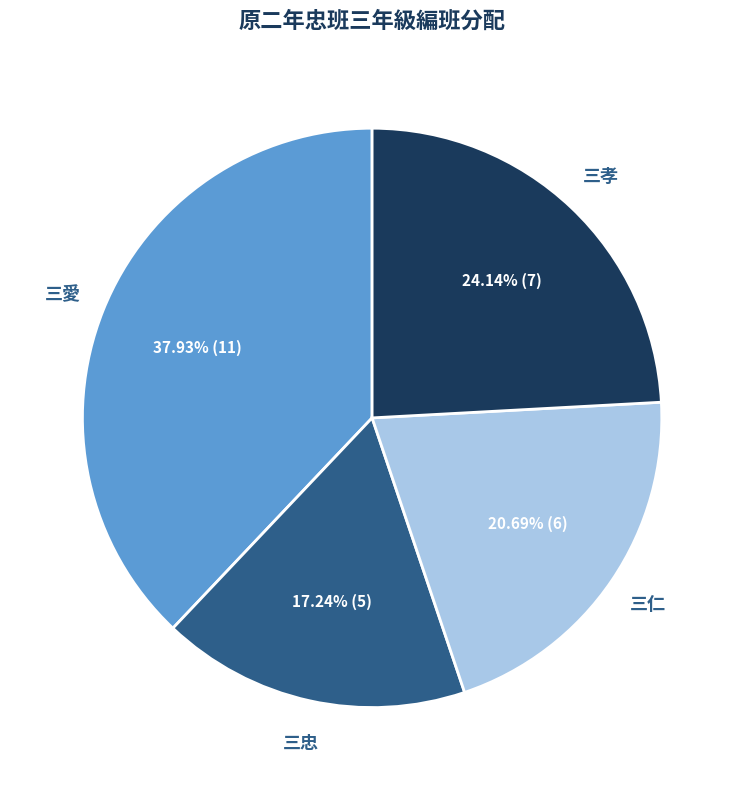

To the nearest percent, what is the difference between the largest and smallest slice percentages?

21%